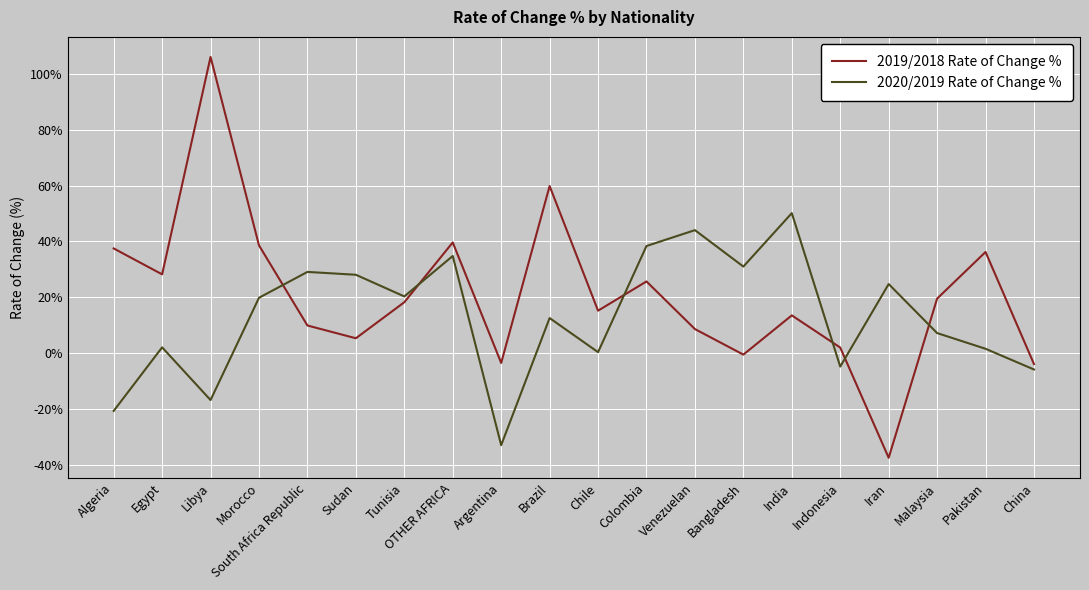

True or false: 2020/2019 Rate of Change % has a value of 39.0 at Iran.

False